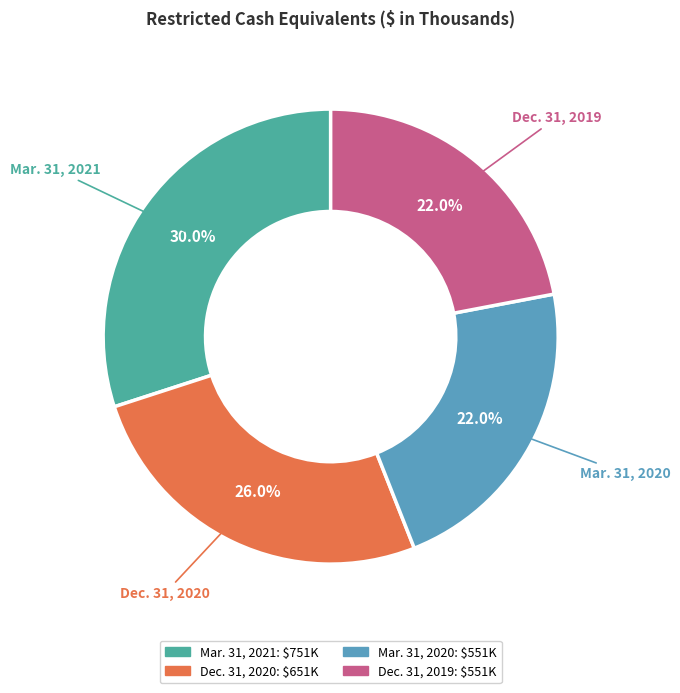

To the nearest percent, what is the difference between the largest and smallest slice percentages?

8%